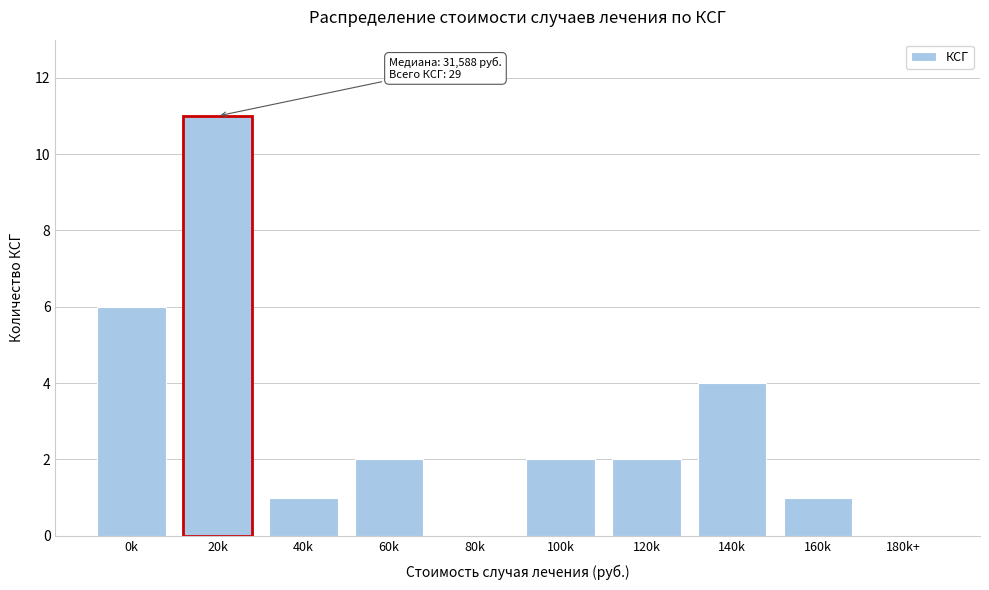

Reading left to right, transcribe all the data shown in this chart.

0k=6	20k=11	40k=1	60k=2	80k=0	100k=2	120k=2	140k=4	160k=1	180k+=0